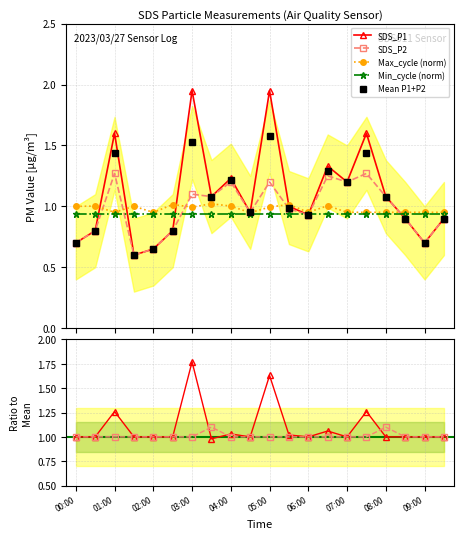

Which category has the lowest value in the SDS_P1 series?

01:30